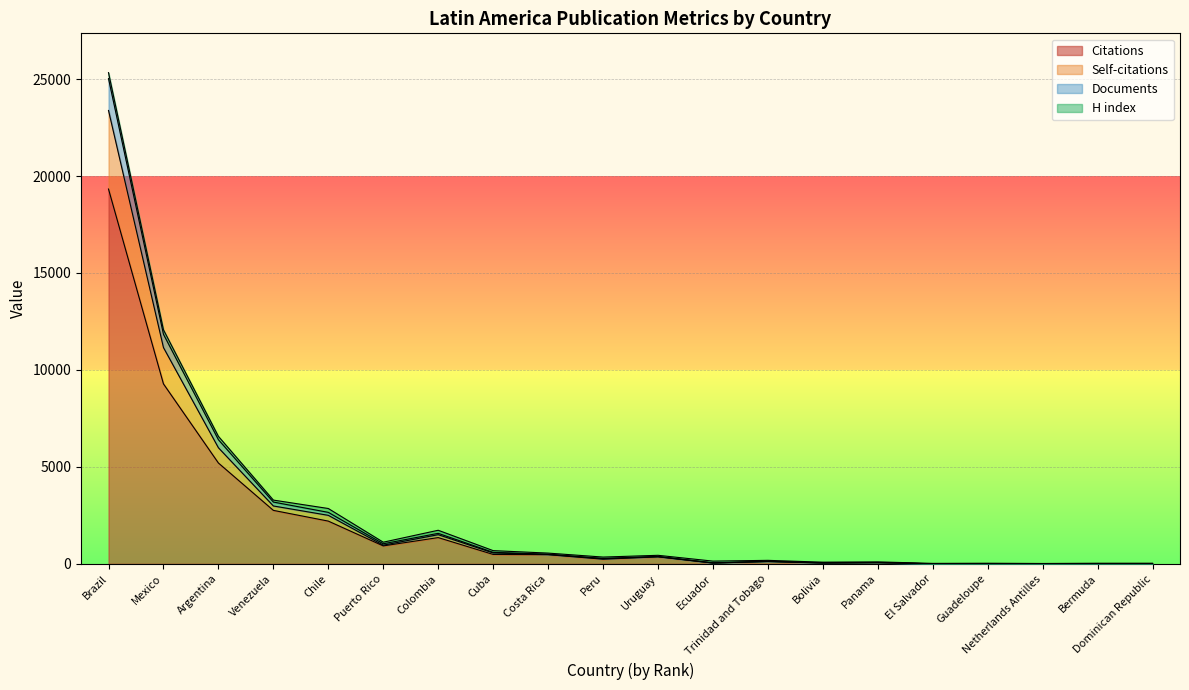

At which category is the sum across all series the highest?

Brazil